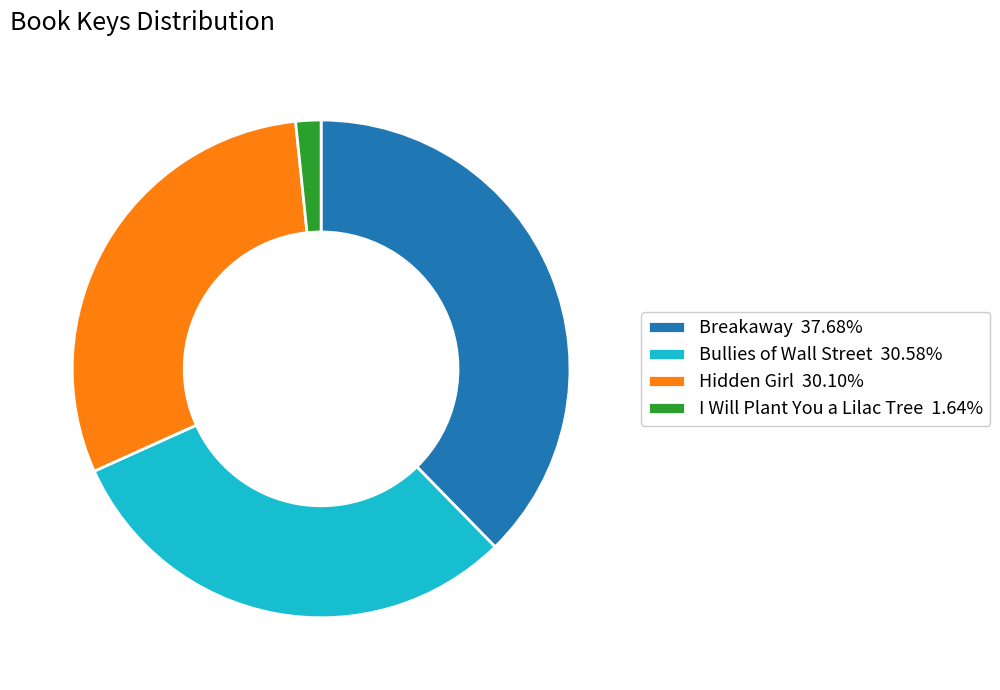

Count the number of slices in the pie.

4